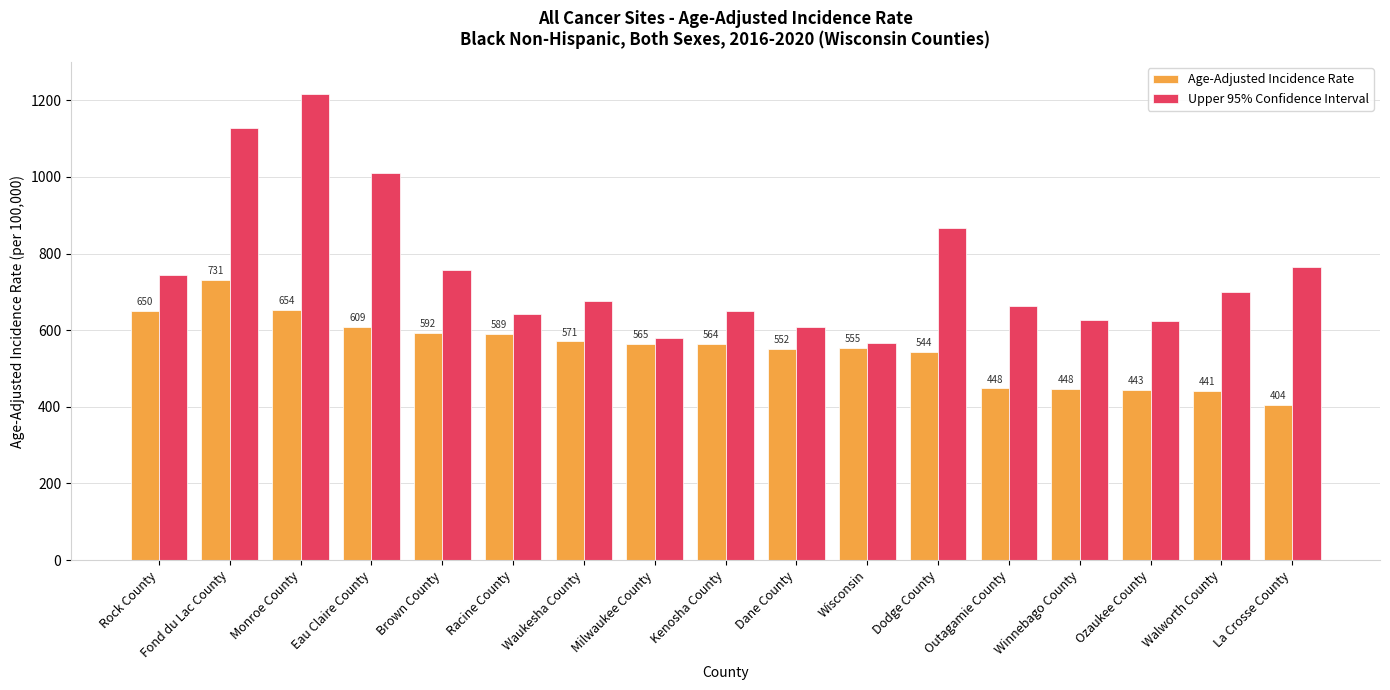

True or false: Age-Adjusted Incidence Rate has a value of 805.8 at Waukesha County.

False